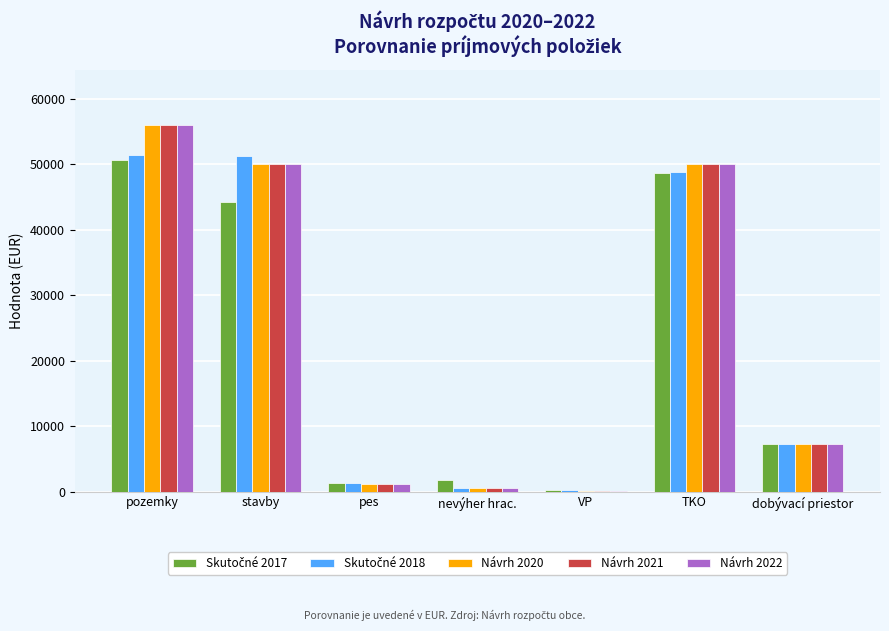

Which category has the highest value in the Návrh 2020 series?

pozemky